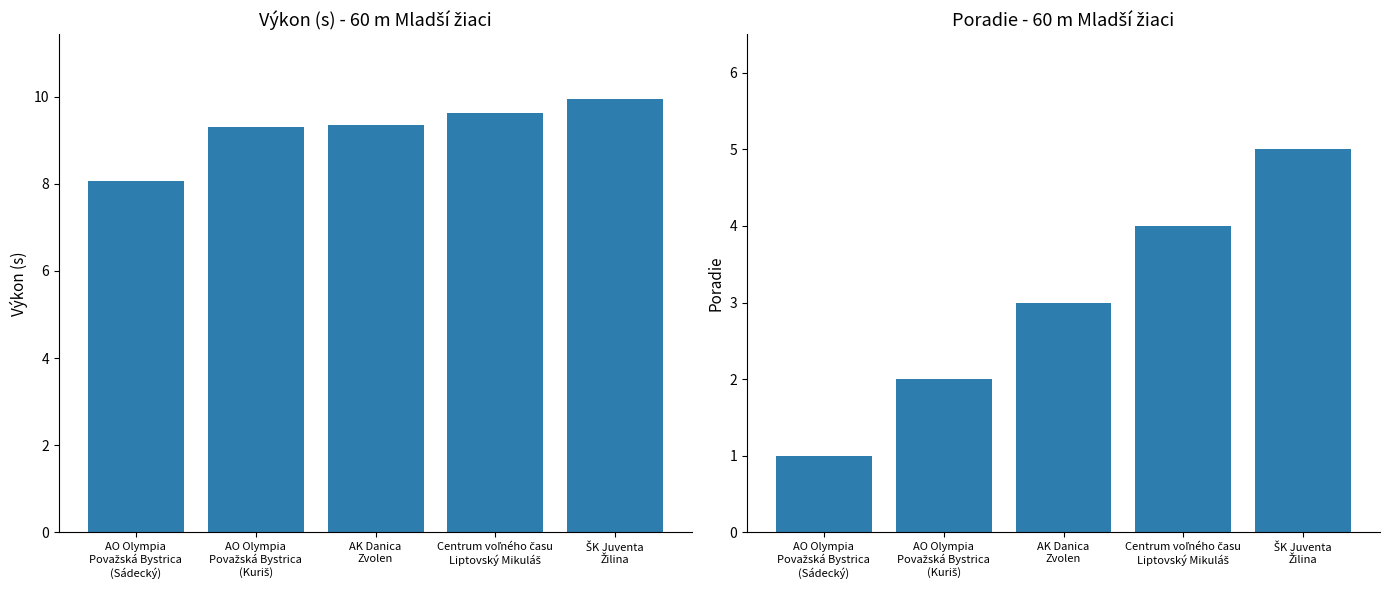

Is the value of Výkon at ŠK Juventa
Žilina greater than the value of Poradie at AK Danica
Zvolen?

Yes